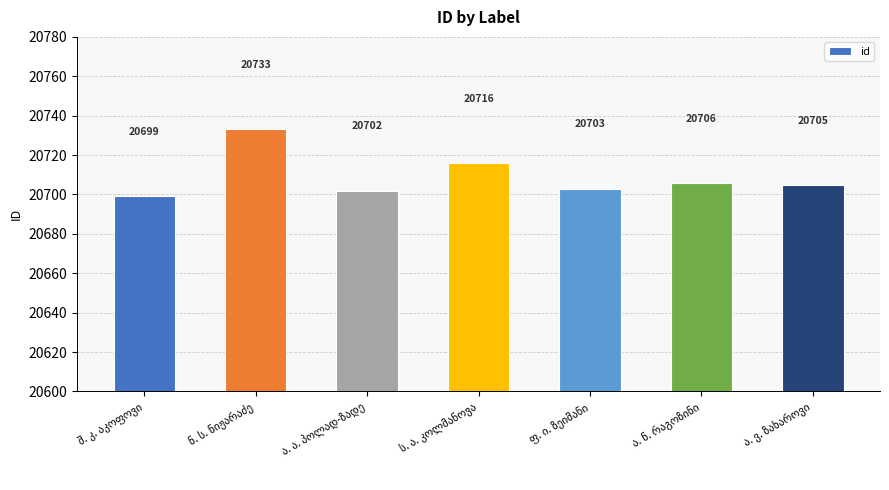

What is the greatest value displayed?

20733